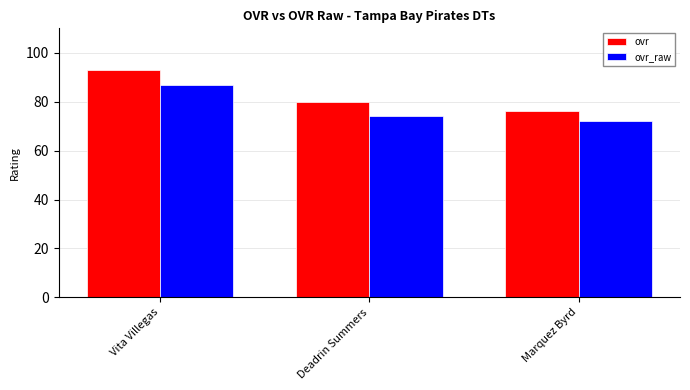

Rank the categories by ovr value from lowest to highest.

Marquez Byrd, Deadrin Summers, Vita Villegas